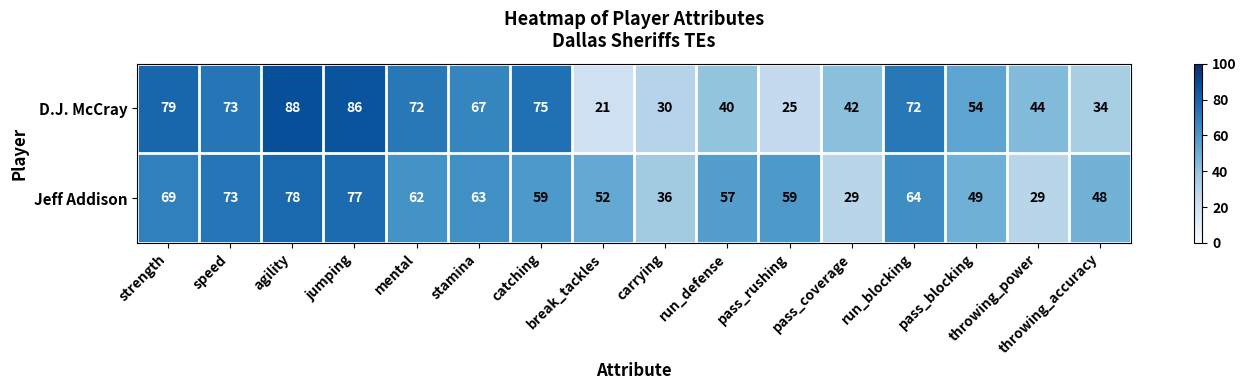

Which series has the largest total across all categories?

Jeff Addison